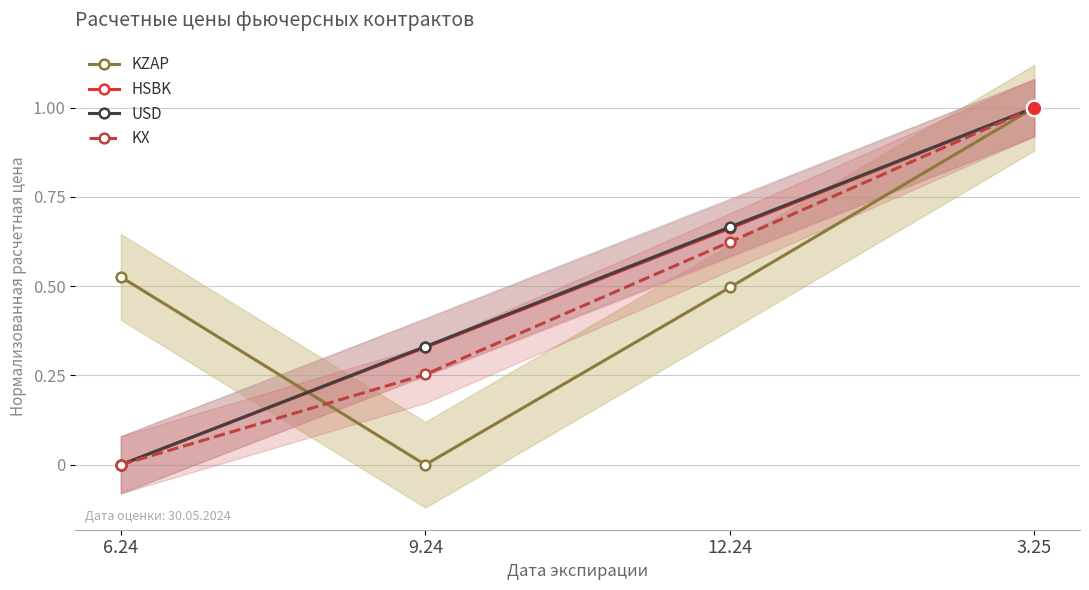

At how many categories does at least one series exceed 0?

4